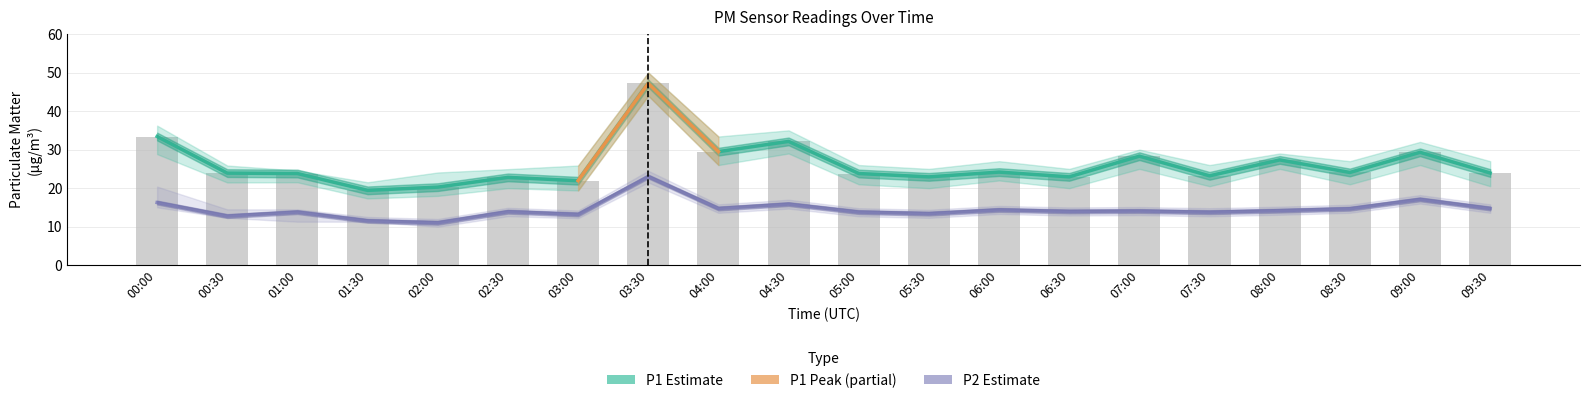

At which label is P1 closest to 33?

00:00